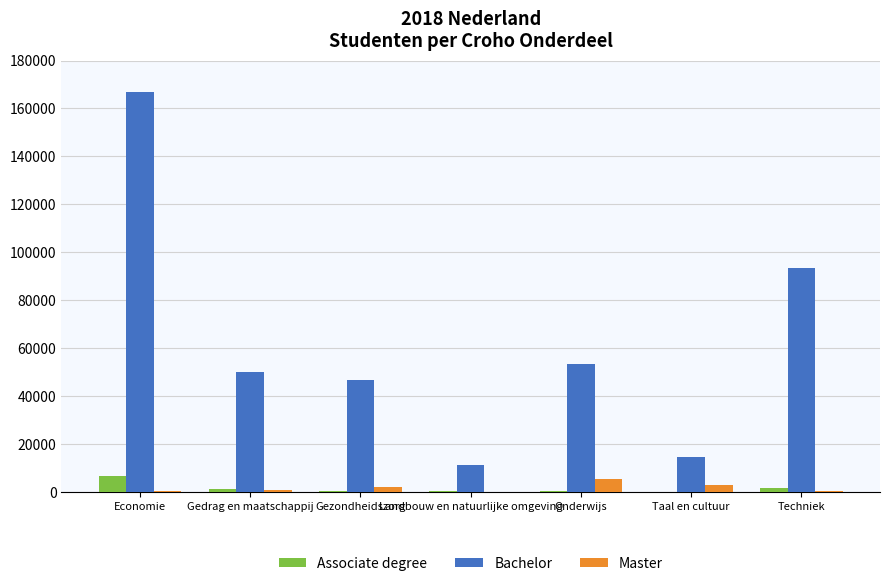

What is the spread (max minus min) of values at Taal en cultuur?

14398